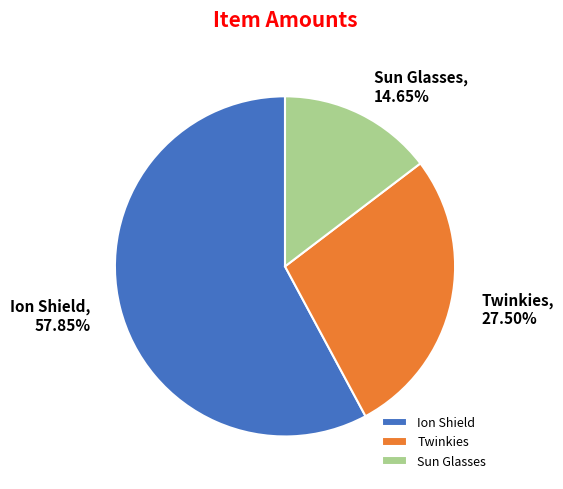

To the nearest percent, what is the difference between the Twinkies and Sun Glasses slice percentages?

13%